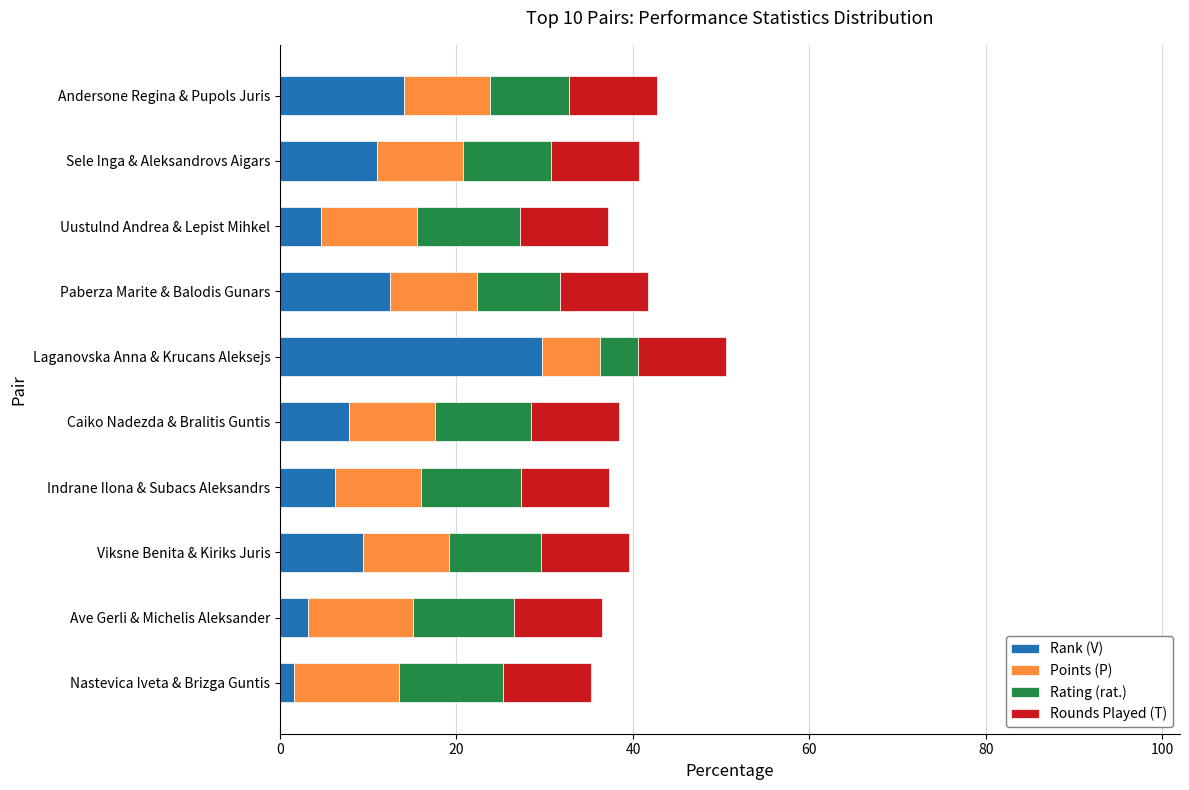

What is the total value across all series at Laganovska Anna & Krucans Aleksejs?

50.6